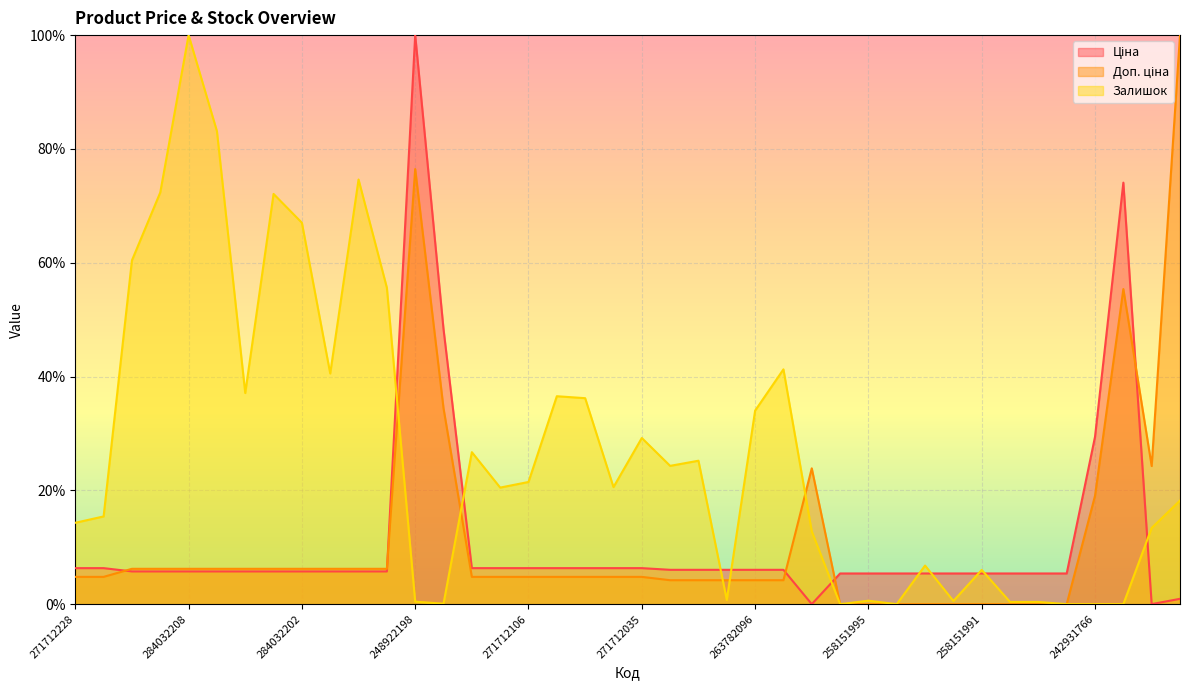

What is the label of the 23rd point from the right?

271712105